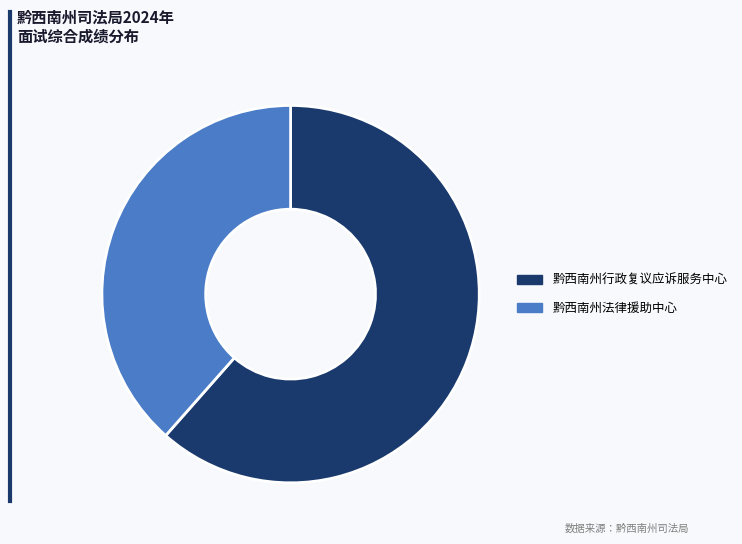

Is the sum of 黔西南州法律援助中心 and 黔西南州行政复议应诉服务中心 greater than half?

Yes